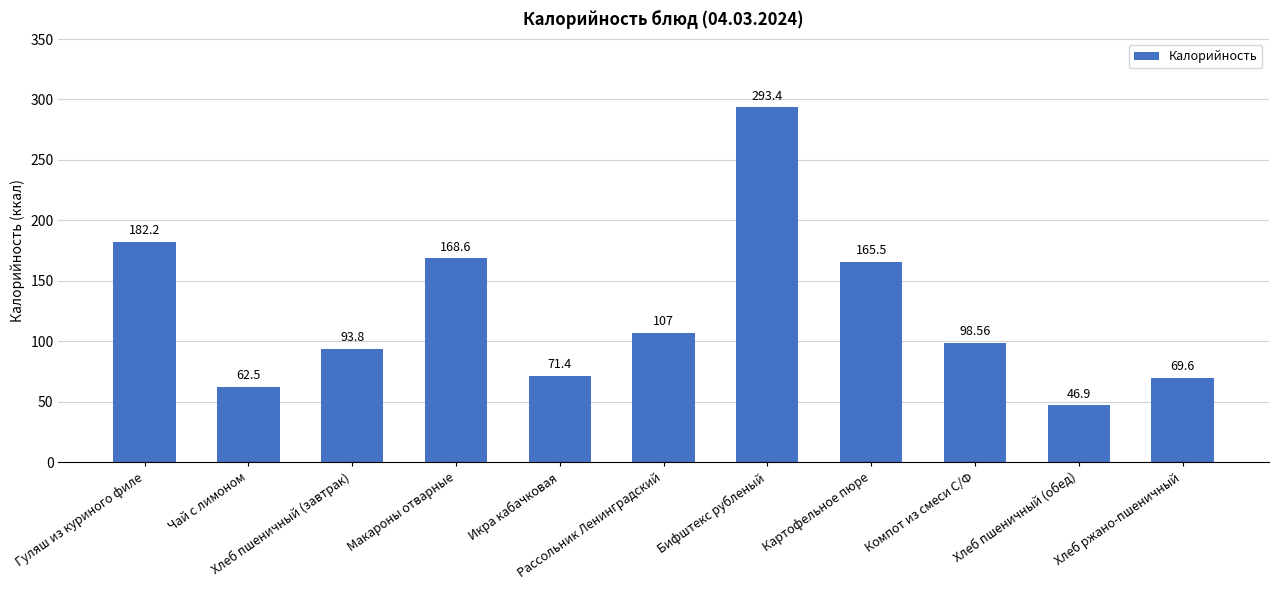

Which has a higher value, Хлеб пшеничный (завтрак) or Картофельное пюре?

Картофельное пюре